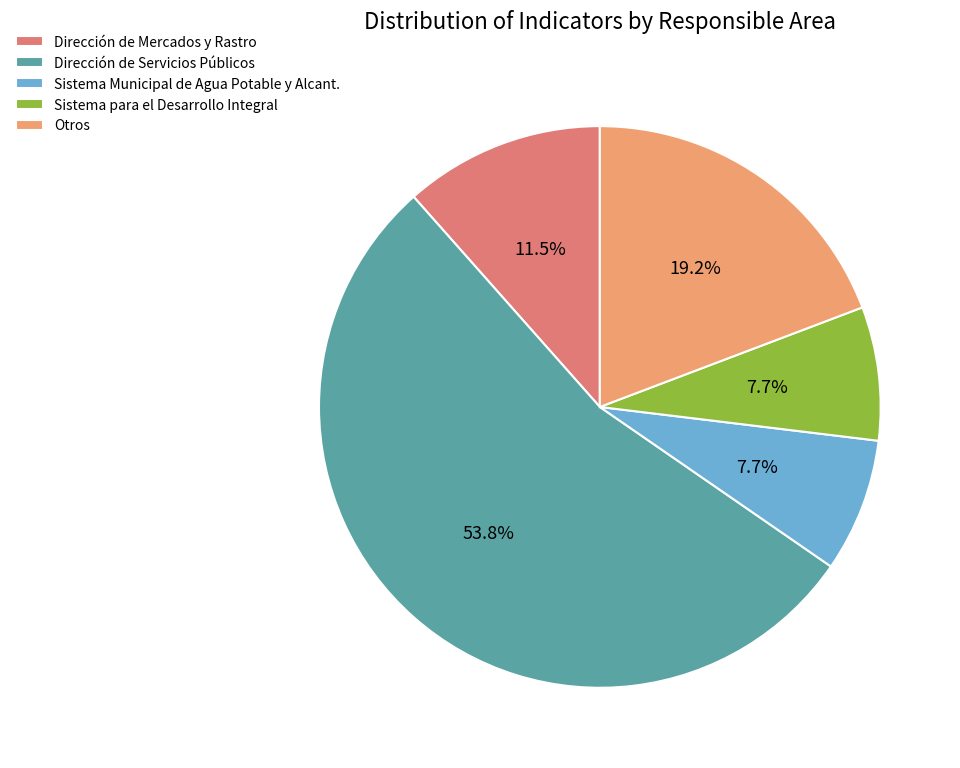

How many segments does this pie chart have?

5